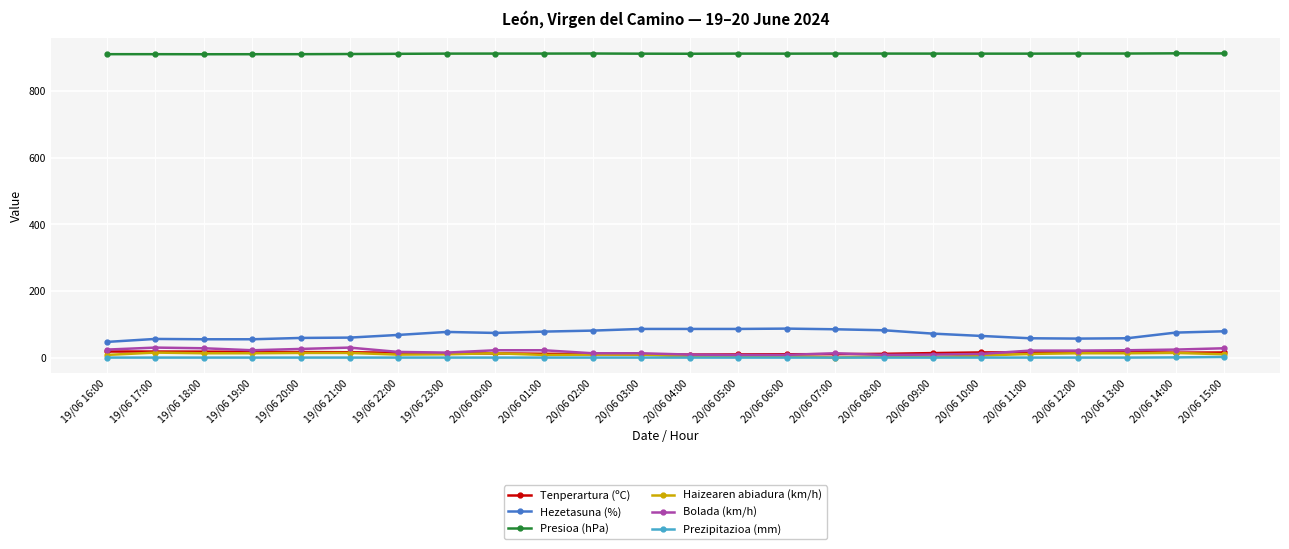

What is the lowest value of the Hezetasuna (%) series?

47.0